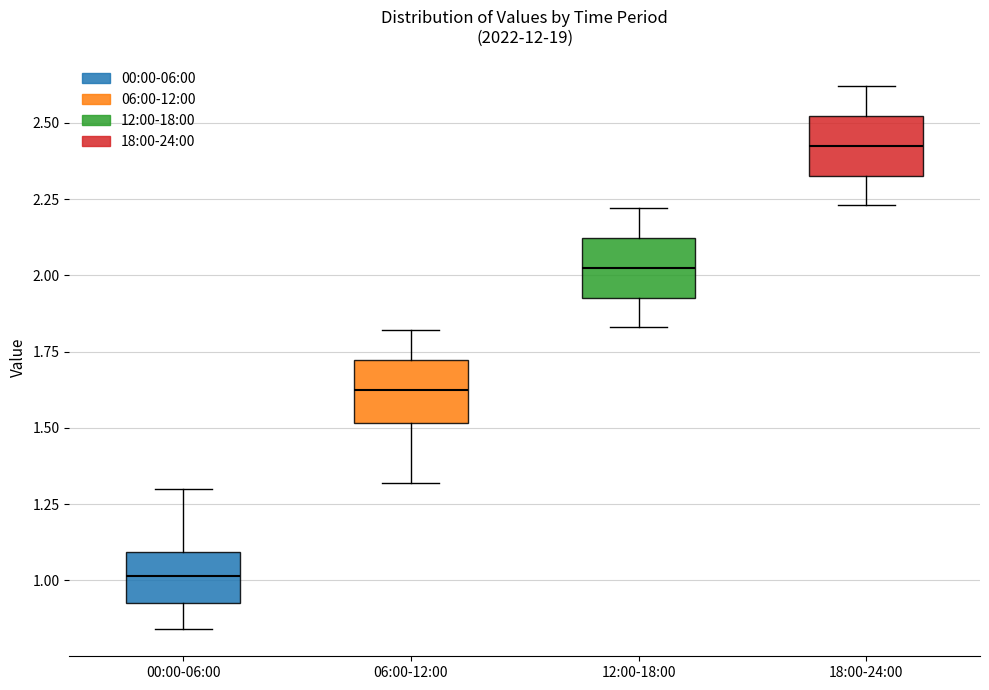

Reading left to right, read every box against the y-axis: the position of its median line, the range the box covers, and the ends of its whiskers. The values are not printed on the chart, so give them approximately, as read against the axis.

00:00-06:00: median 1.00, box 0.95 to 1.10, whiskers 0.85 to 1.30
06:00-12:00: median 1.65, box 1.50 to 1.70, whiskers 1.30 to 1.80
12:00-18:00: median 2.05, box 1.95 to 2.10, whiskers 1.85 to 2.20
18:00-24:00: median 2.45, box 2.35 to 2.50, whiskers 2.25 to 2.60